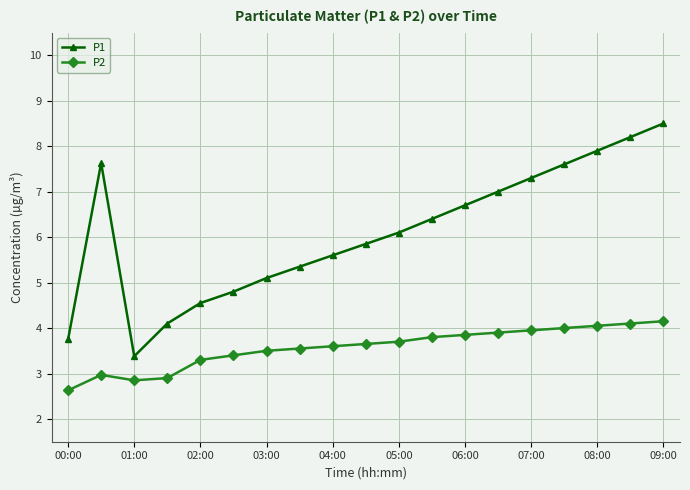

What is the maximum value for P1?

8.5